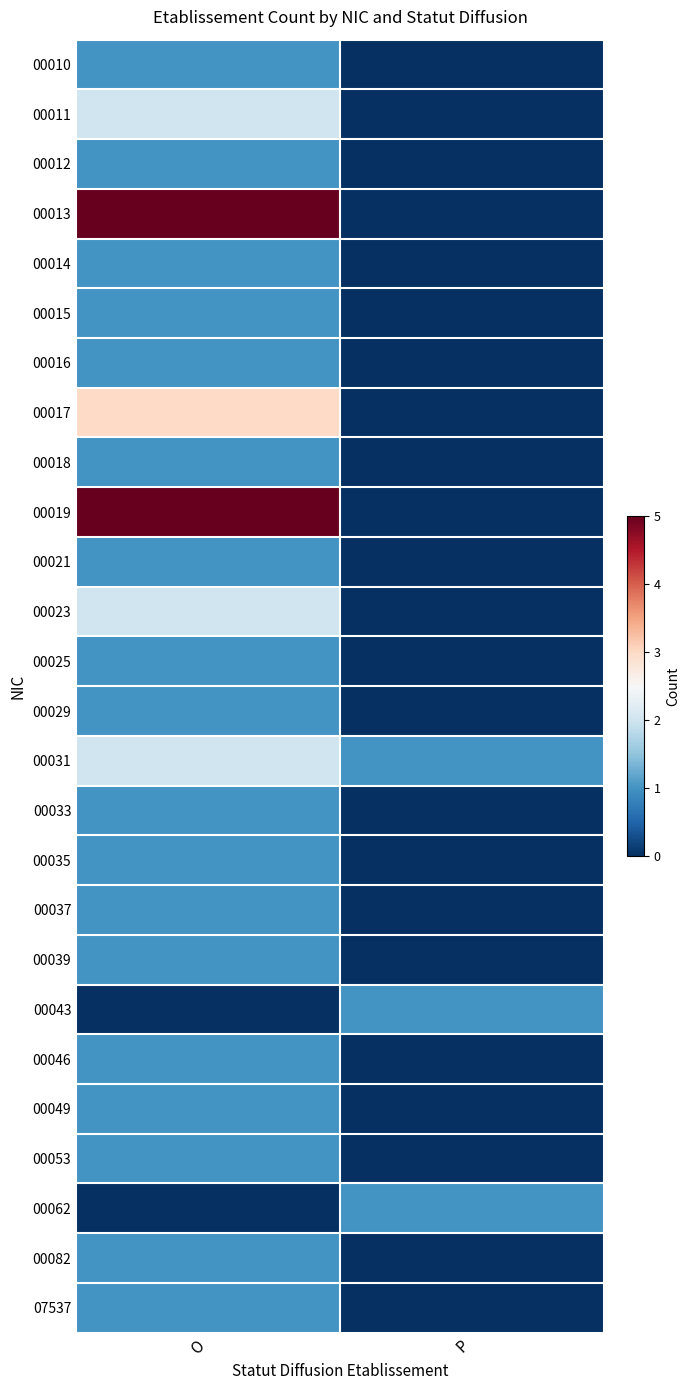

Reading right to left, extract all data points from this chart.

00010: P=0	O=1
00011: P=0	O=2
00012: P=0	O=1
00013: P=0	O=5
00014: P=0	O=1
00015: P=0	O=1
00016: P=0	O=1
00017: P=0	O=3
00018: P=0	O=1
00019: P=0	O=5
00021: P=0	O=1
00023: P=0	O=2
00025: P=0	O=1
00029: P=0	O=1
00031: P=1	O=2
00033: P=0	O=1
00035: P=0	O=1
00037: P=0	O=1
00039: P=0	O=1
00043: P=1	O=0
00046: P=0	O=1
00049: P=0	O=1
00053: P=0	O=1
00062: P=1	O=0
00082: P=0	O=1
07537: P=0	O=1